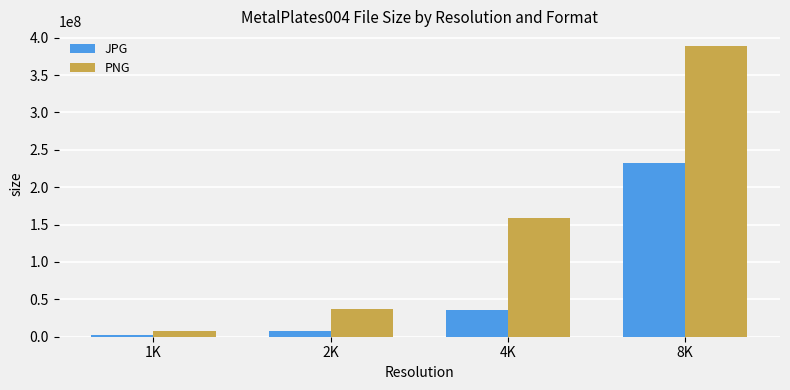

At which category is the sum across all series the highest?

8K